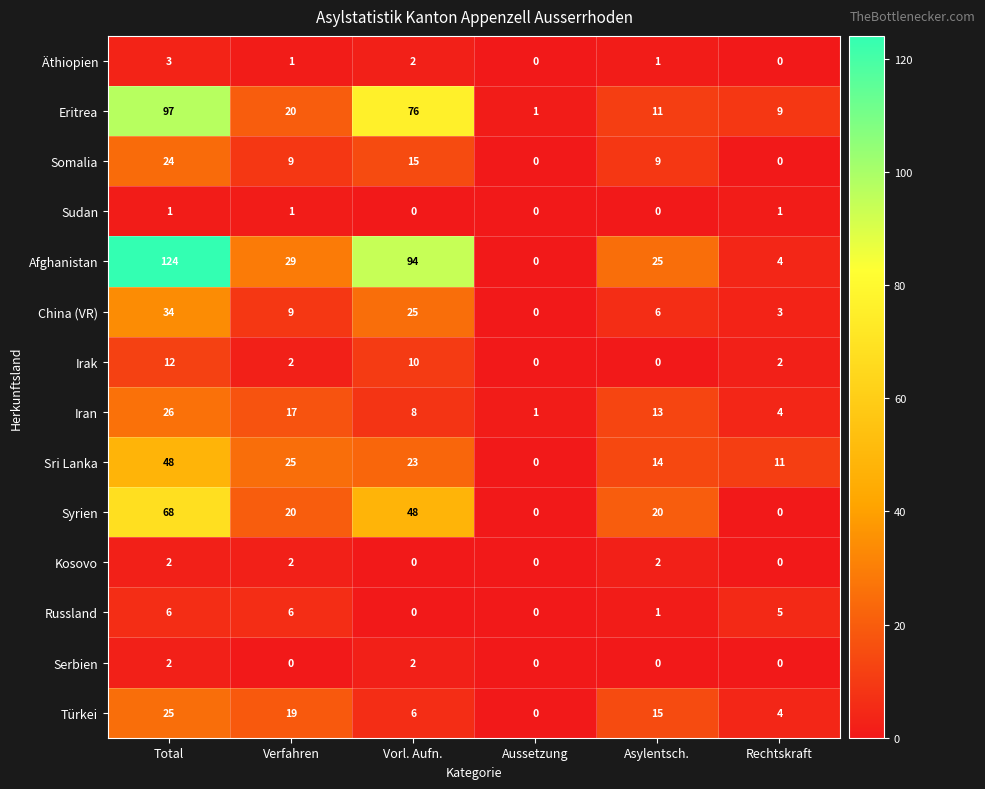

Is it true that Äthiopien equals 3 at Vorl. Aufn.?

False